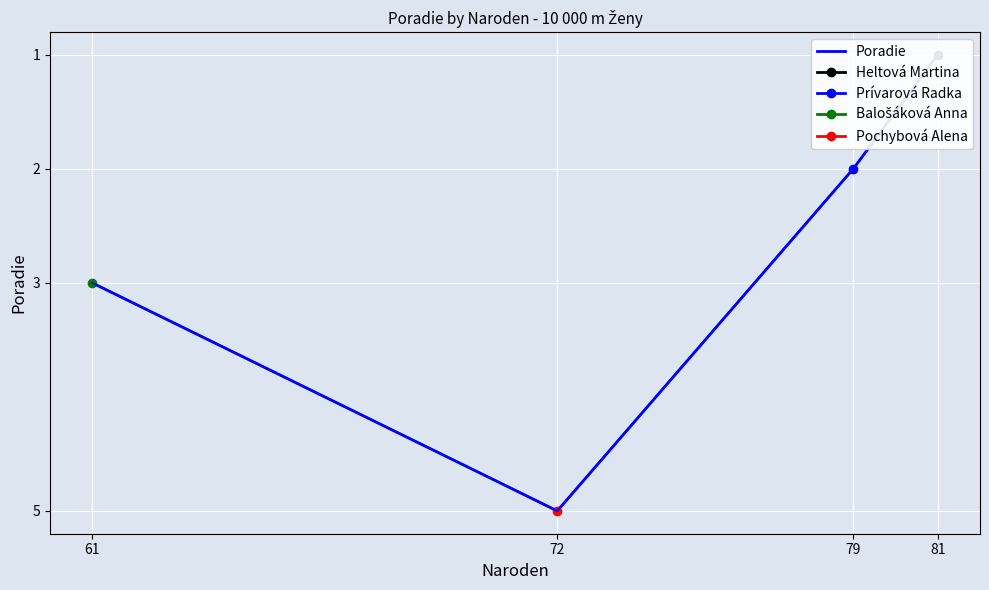

What is the ratio of the value at 81 to the value at 79?

0.5